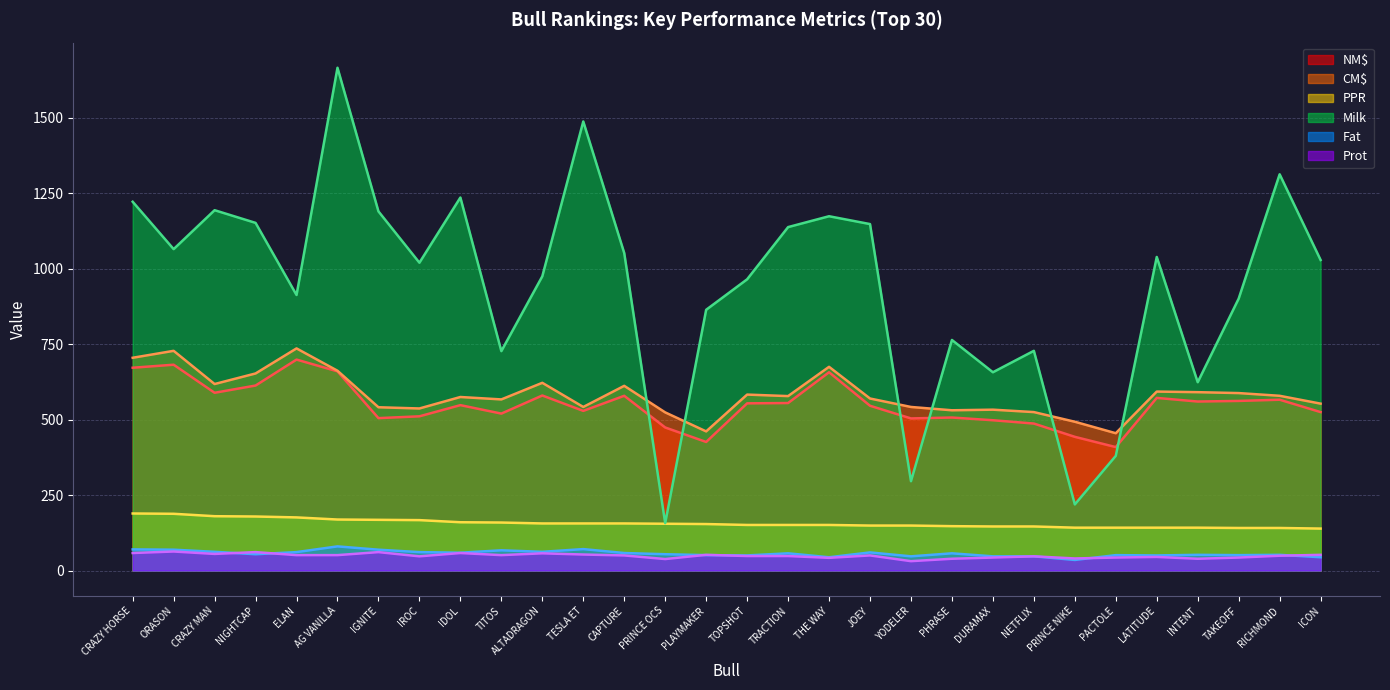

Which has a higher value, PRINCE OCS or RICHMOND?

RICHMOND